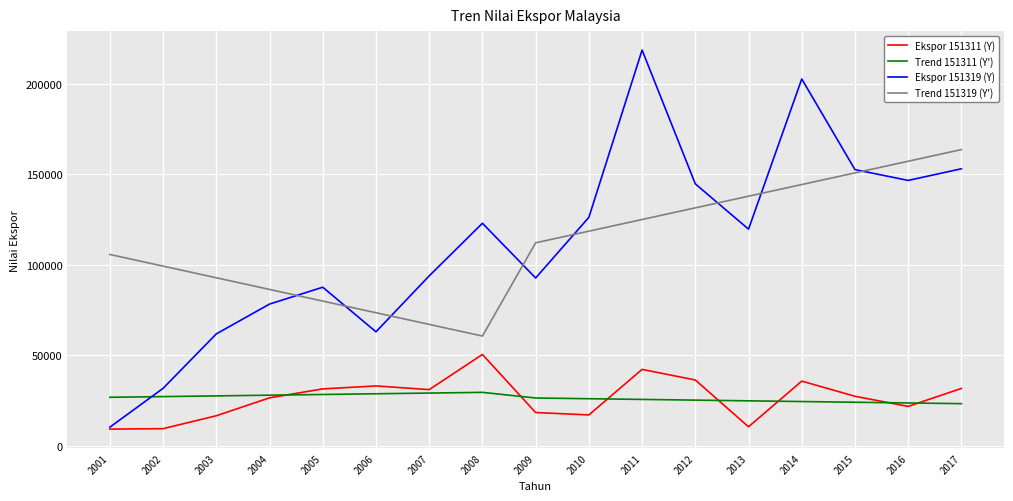

Is the value of Trend 151319 (Y') at 2017 greater than the value of Ekspor 151311 (Y) at 2001?

Yes